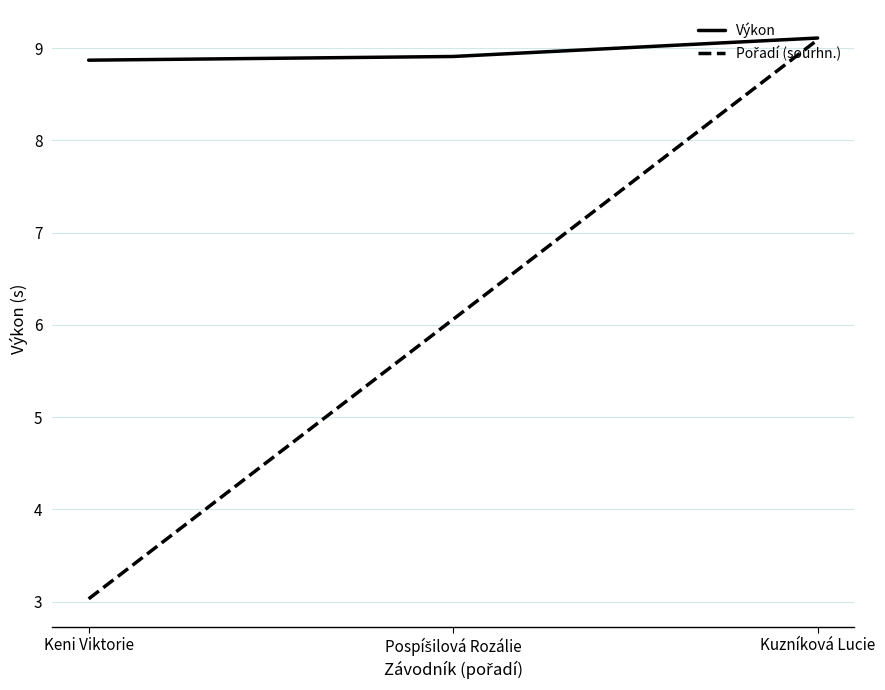

What is the difference between the maximum and minimum values in the Výkon series?

0.2